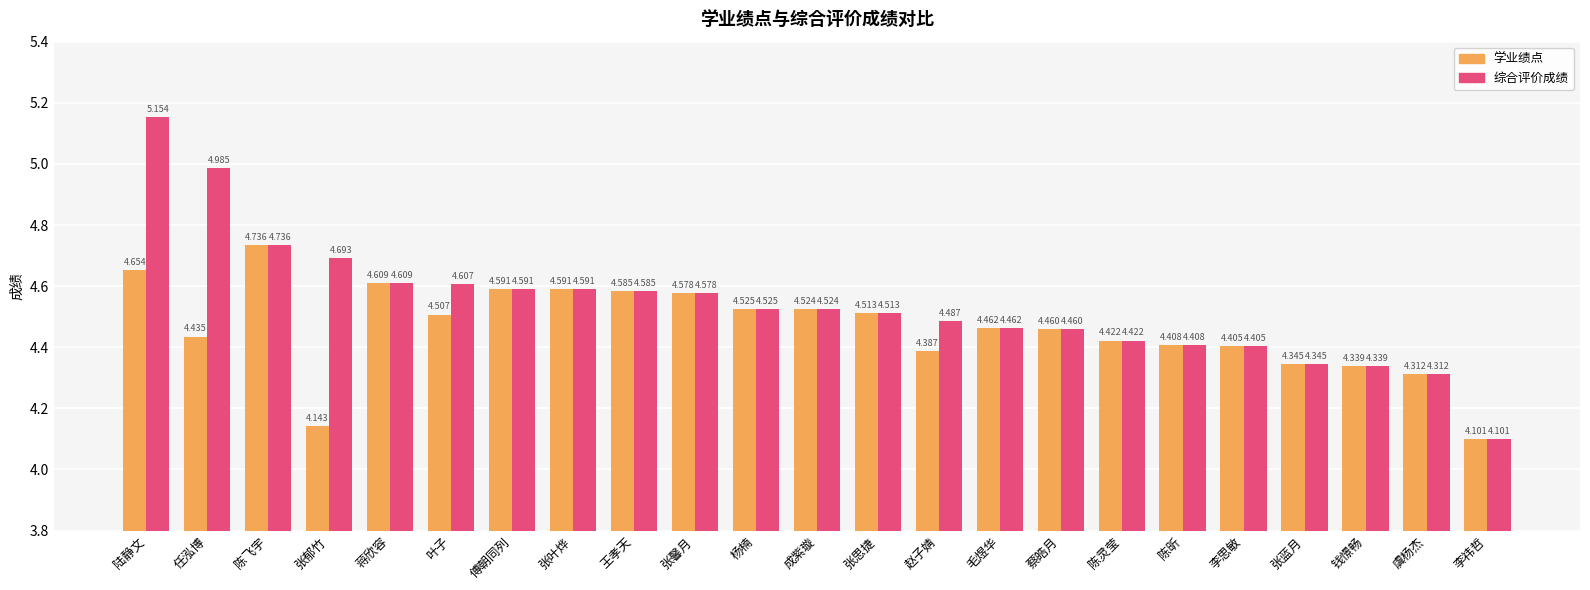

Count the number of categories in the chart.

23